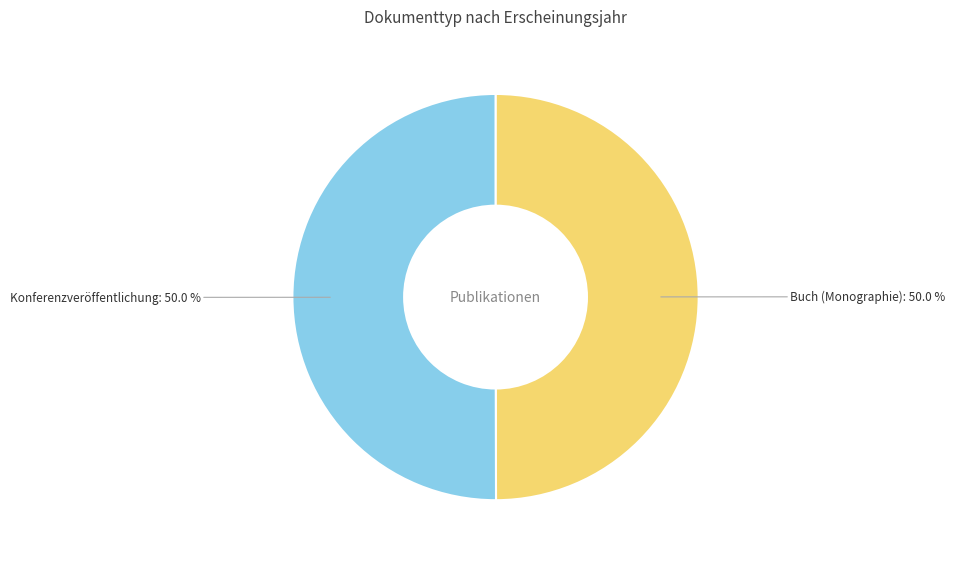

What percentage is NOT represented by Konferenzveröffentlichung?

50.0%